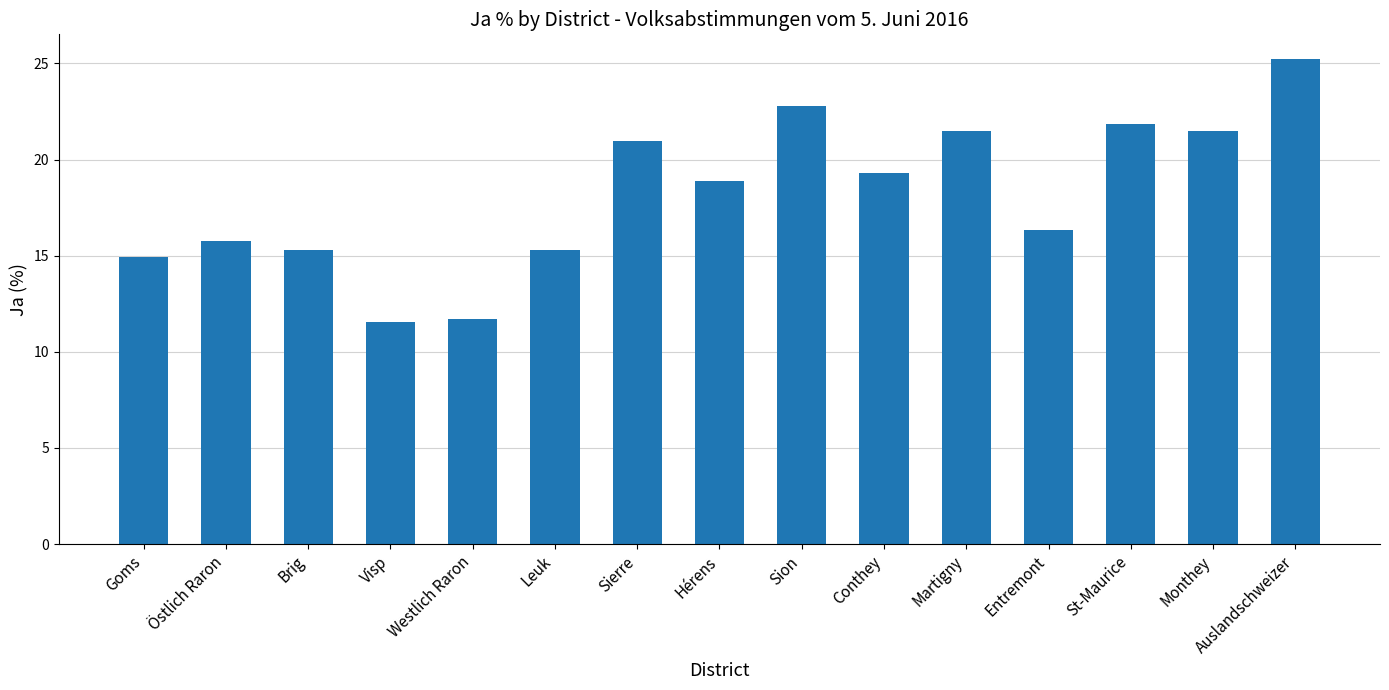

Is it true that the value at Goms is 14.9?

True